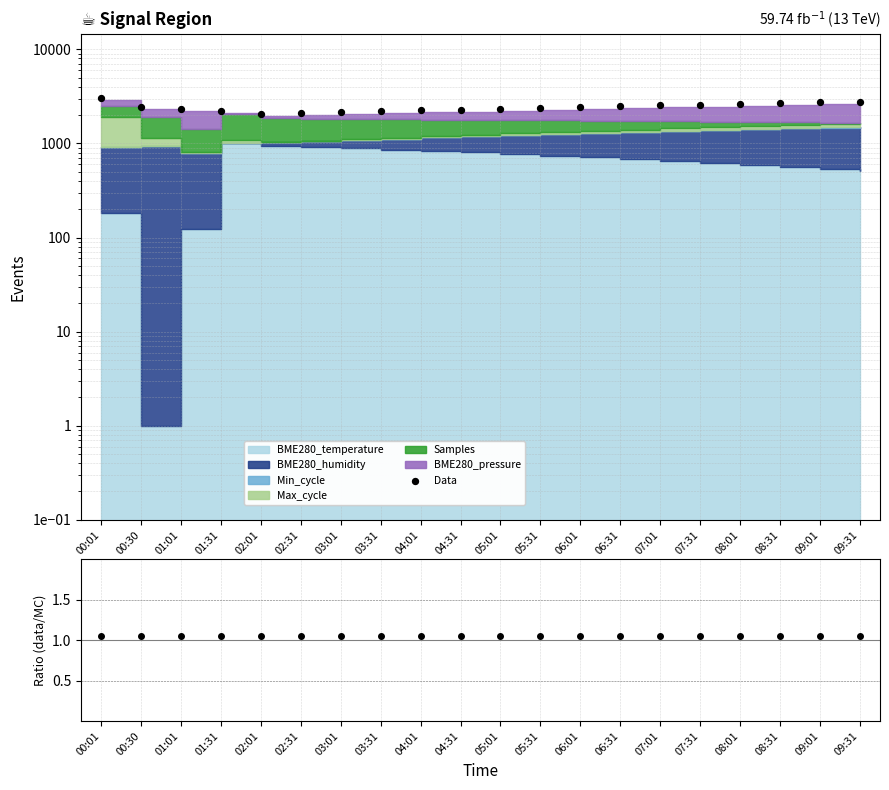

Between 07:01 and 04:31, which is larger?

07:01